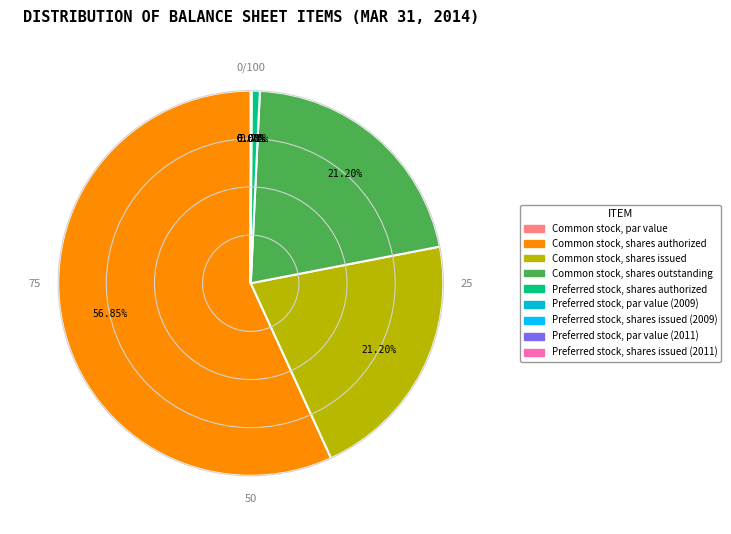

Is it true that Preferred stock, shares authorized is 11% of the pie?

False